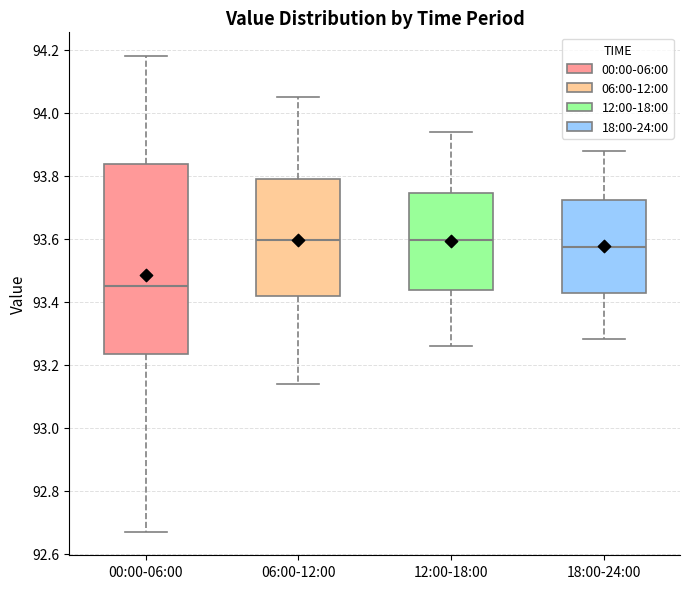

Where is the upper edge of the box for 18:00-24:00 on the y-axis? The values are not printed on the chart, so give them approximately, as read against the axis.

93.72